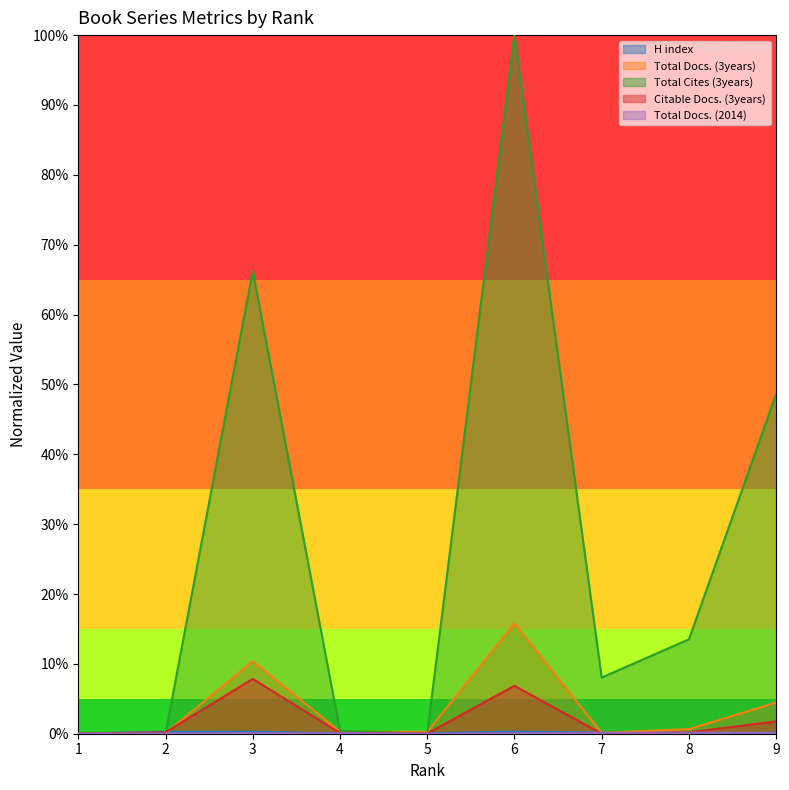

Is the value of Total Docs. (3years) at 1 greater than the value of Citable Docs. (3years) at 7?

No